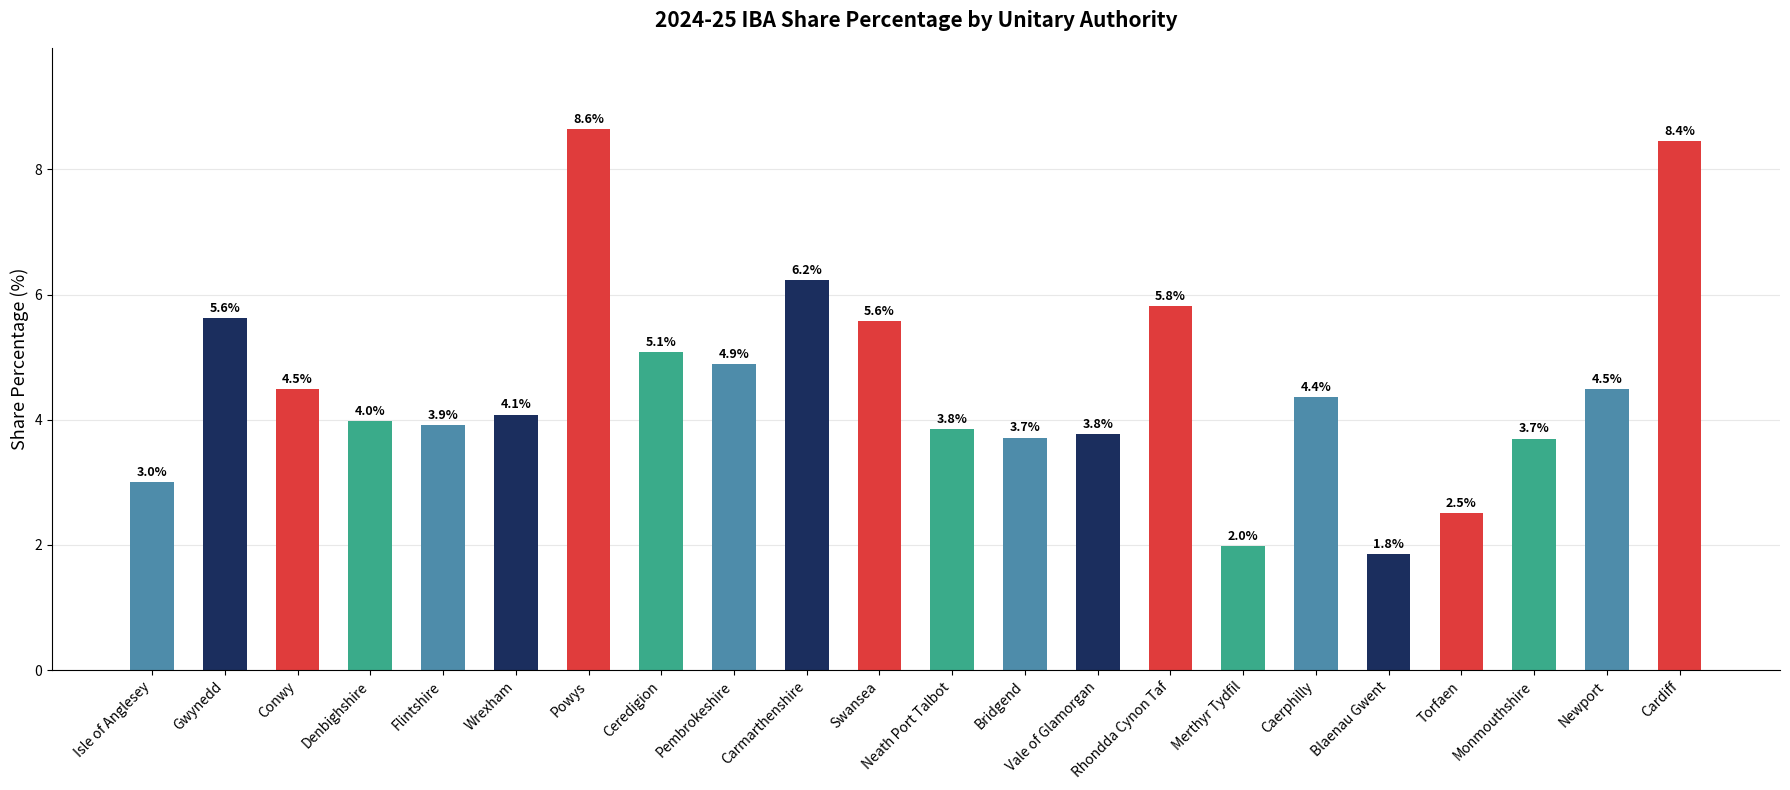

Which category has the highest value across all series?

Powys